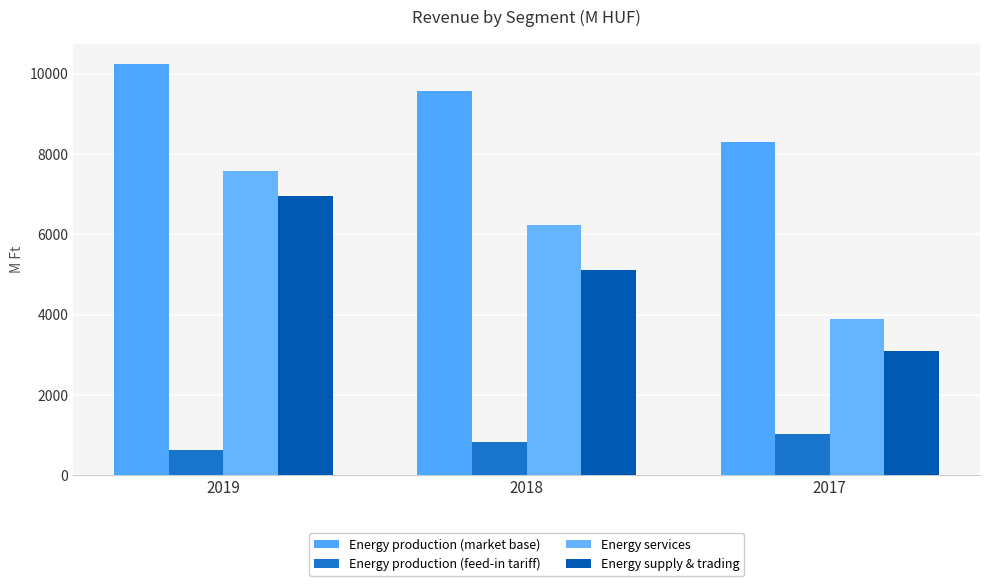

How many distinct data groups are displayed?

4